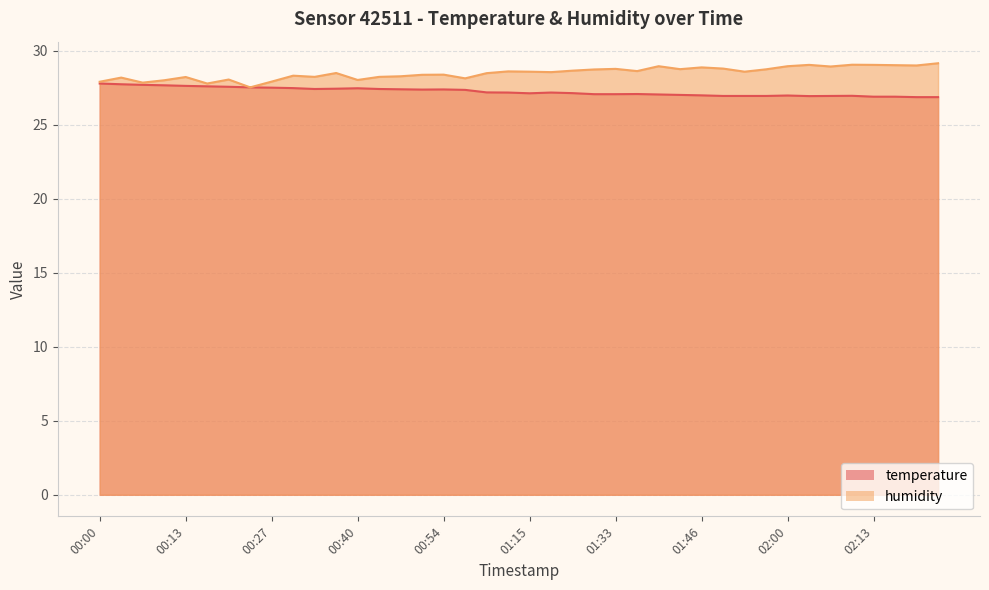

At which category does humidity reach its first local peak?

00:03